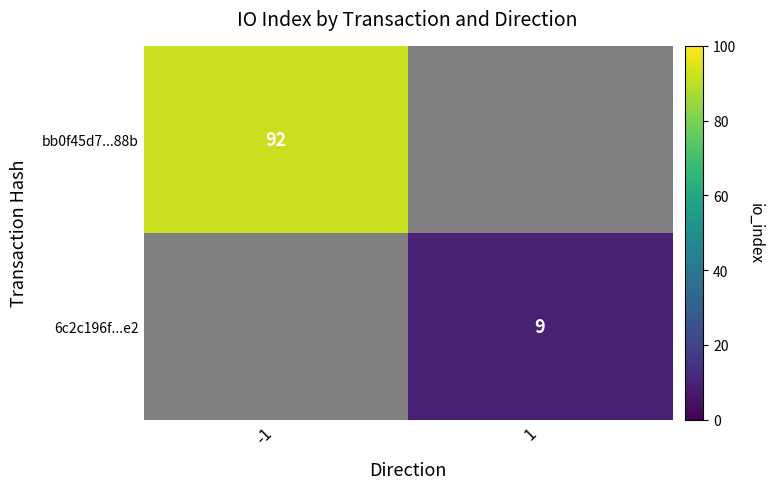

Is it true that bb0f45d7...88b equals 92 at -1?

True